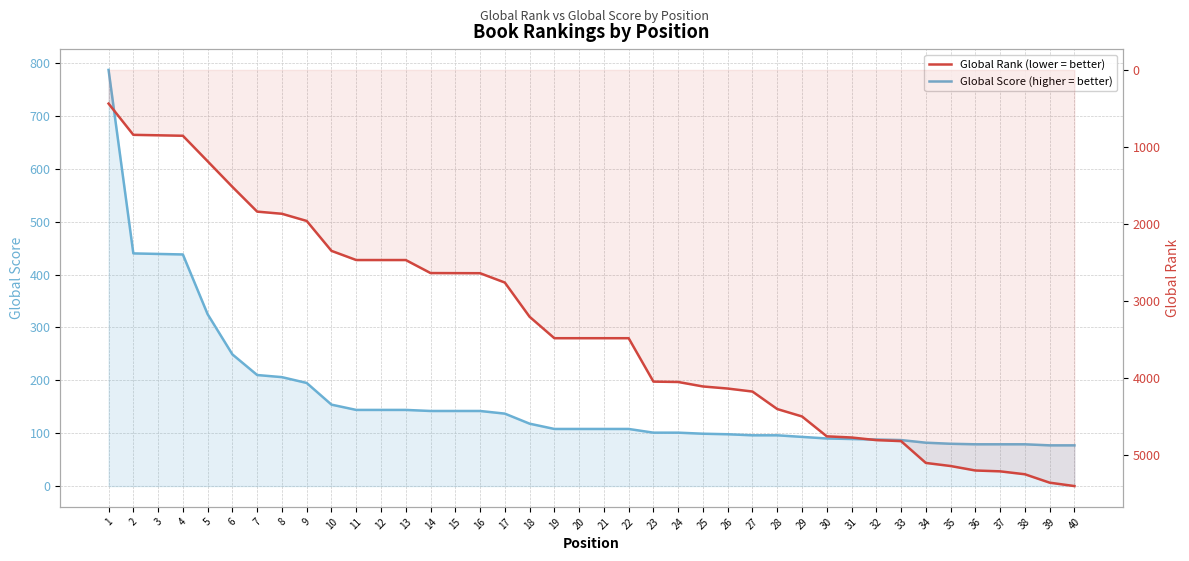

Does the chart have visible grid lines?

Yes